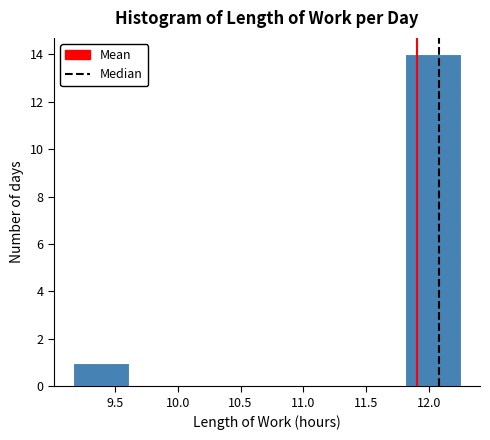

Reading left to right, transcribe this chart: for each bar, give the range it covers on the x-axis and its height. Neither the bar edges nor the heights are printed on the chart, so give them approximately, as read against the axes.

9.17 to 9.61: 1
9.61 to 10.05: 0
10.05 to 10.49: 0
10.49 to 10.93: 0
10.93 to 11.37: 0
11.37 to 11.81: 0
11.81 to 12.25: 14